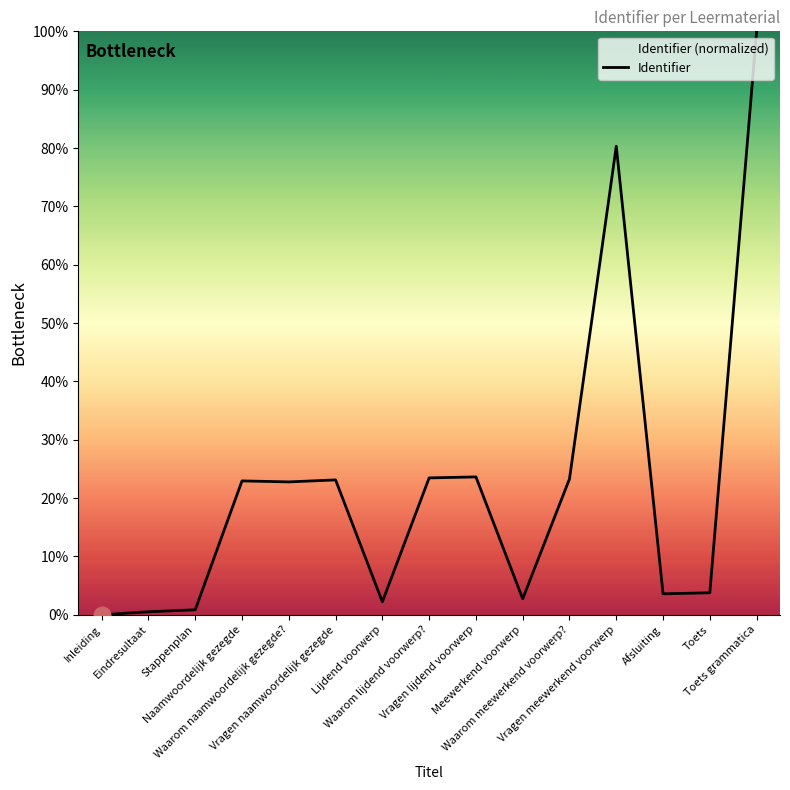

Reading left to right, list all the values displayed in this chart.

0.0	0.5	0.9	22.9	22.8	23.1	2.2	23.5	23.6	2.7	23.3	80.3	3.6	3.8	100.0